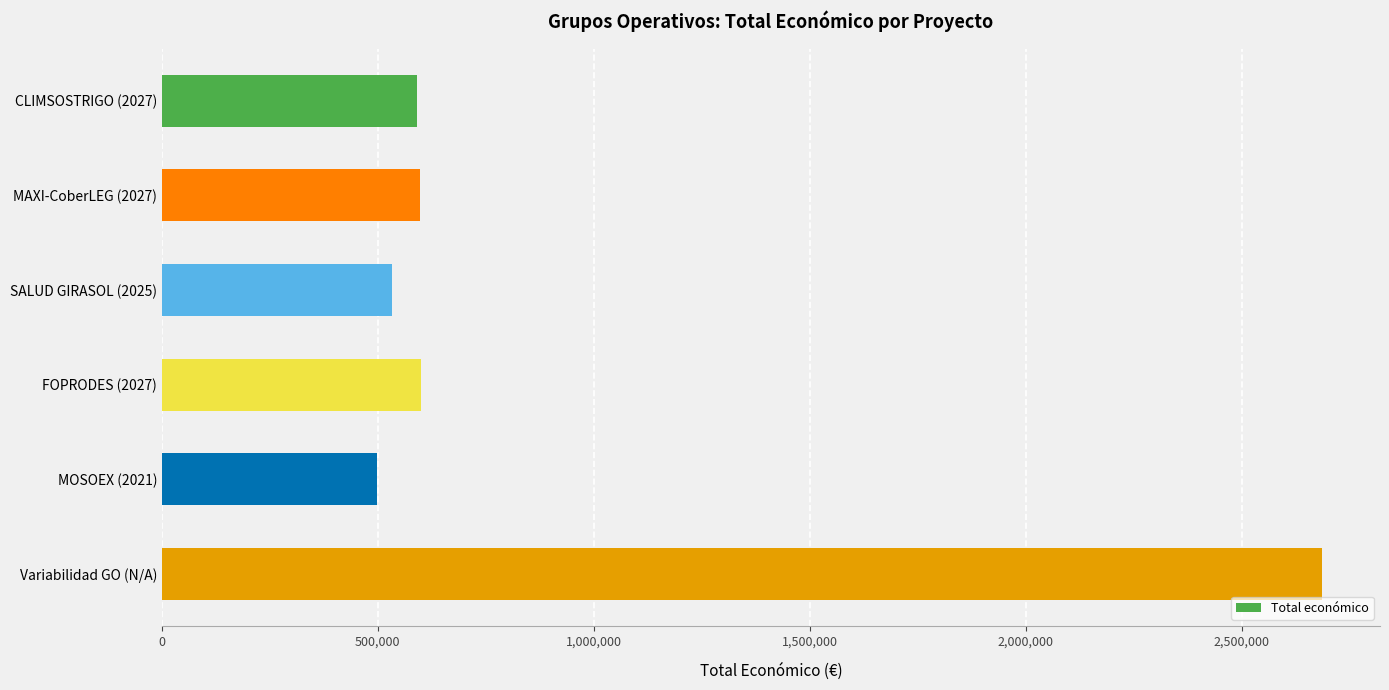

How many categories are shown in the chart?

6